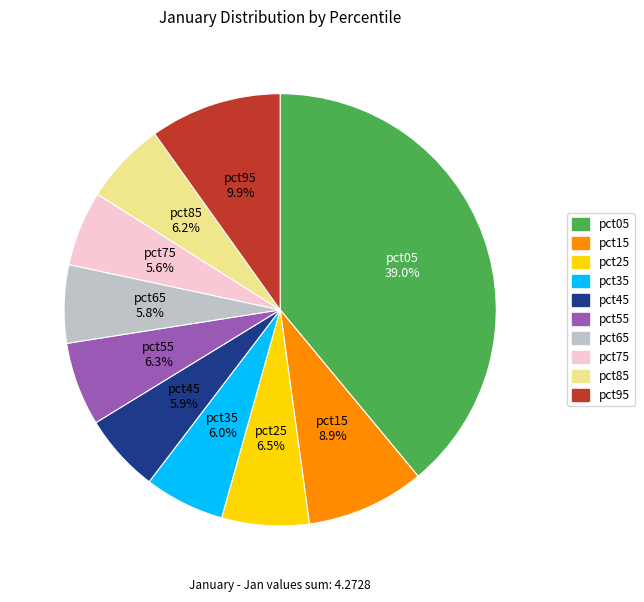

Is it true that pct65 is 6% of the pie?

True